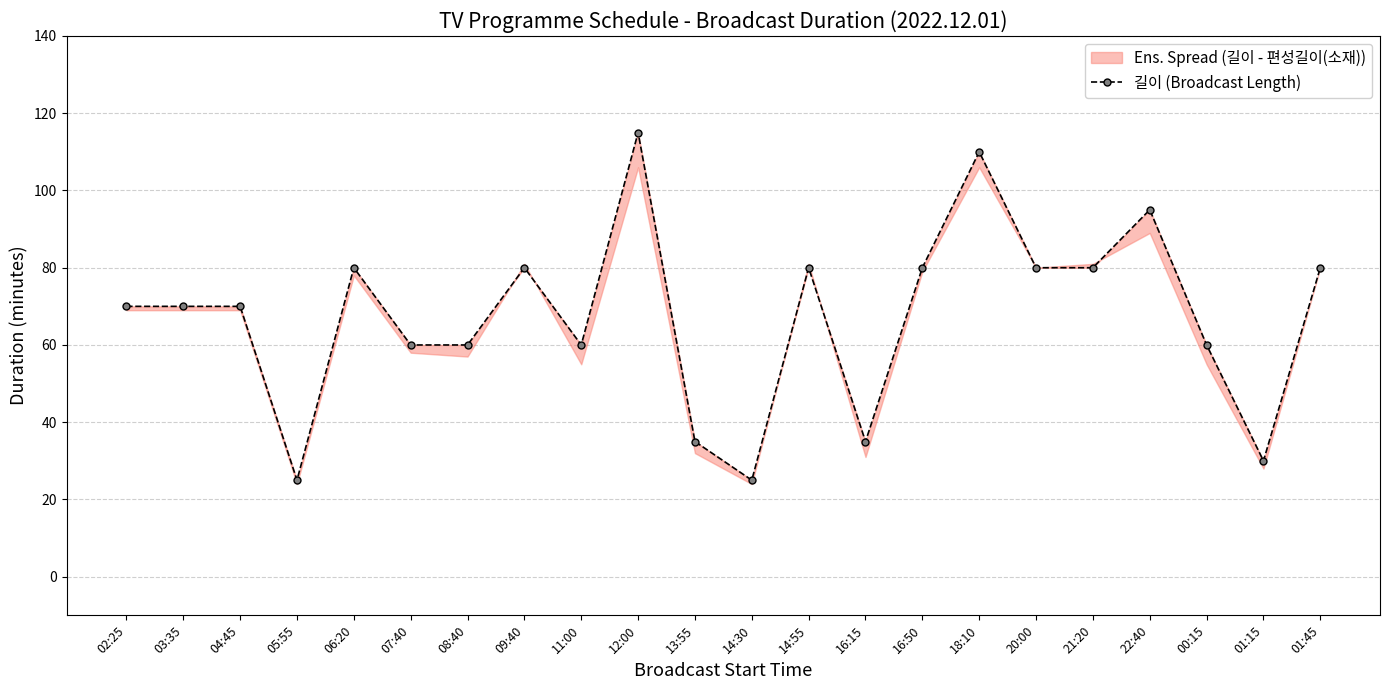

Count the values in the range 60 to 80.

14